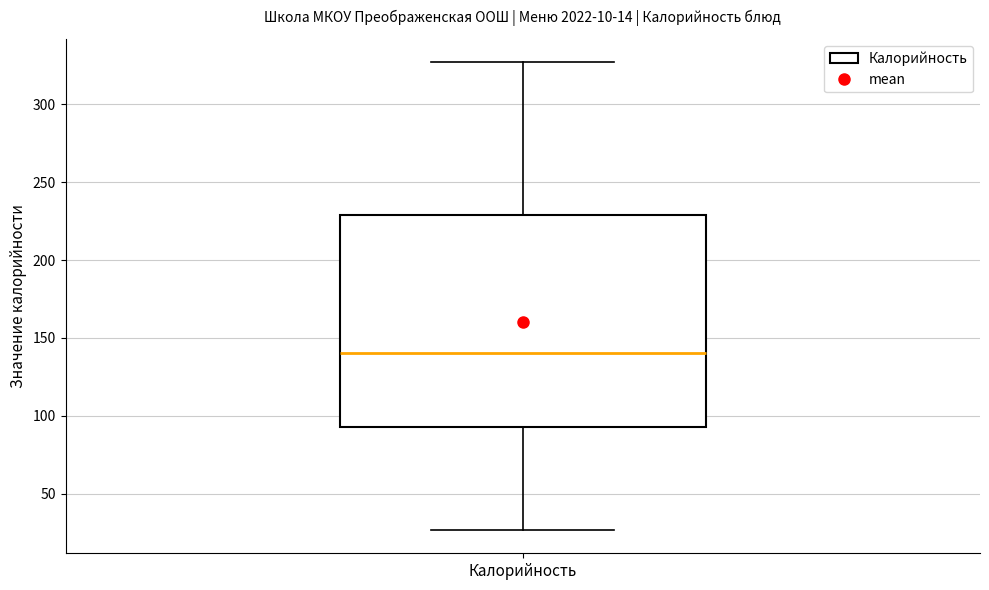

Where is the lower edge of the box for Калорийность on the y-axis? The values are not printed on the chart, so give them approximately, as read against the axis.

95